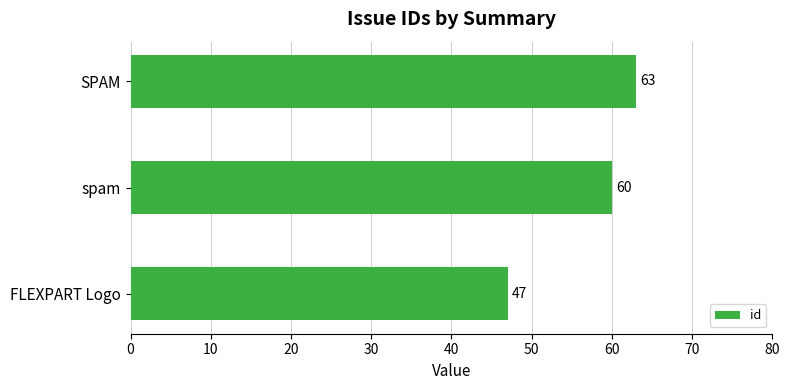

What is the change in value from FLEXPART Logo to SPAM?

+16